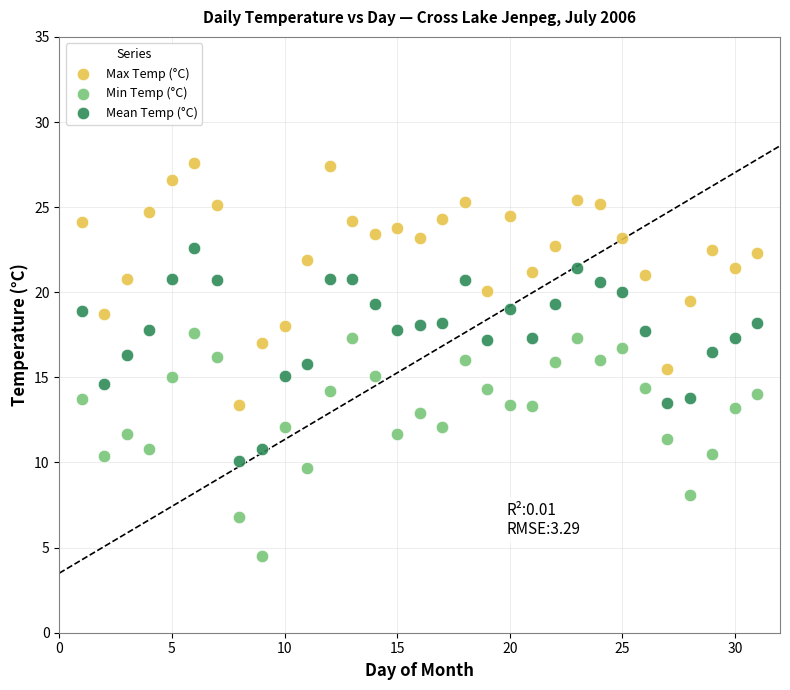

Across all data points, what is the range of Y values (max minus min)?

23.1